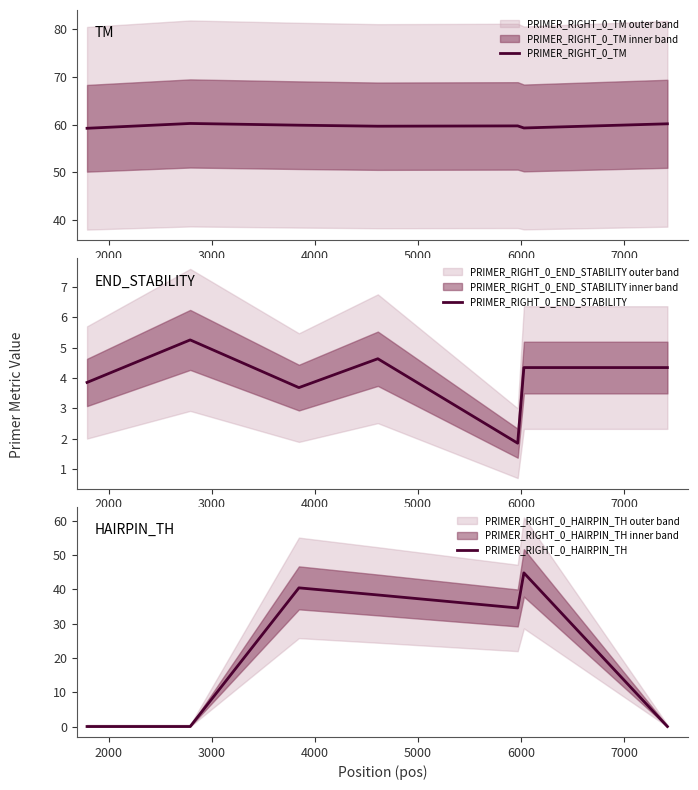

What is the lowest value of the PRIMER_RIGHT_0_END_STABILITY series?

1.9